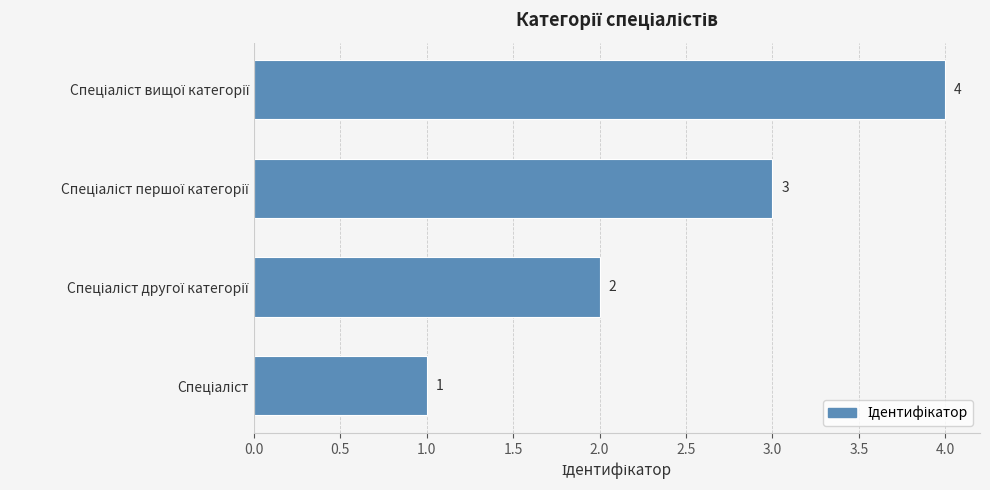

What is the difference between the maximum and minimum values?

3